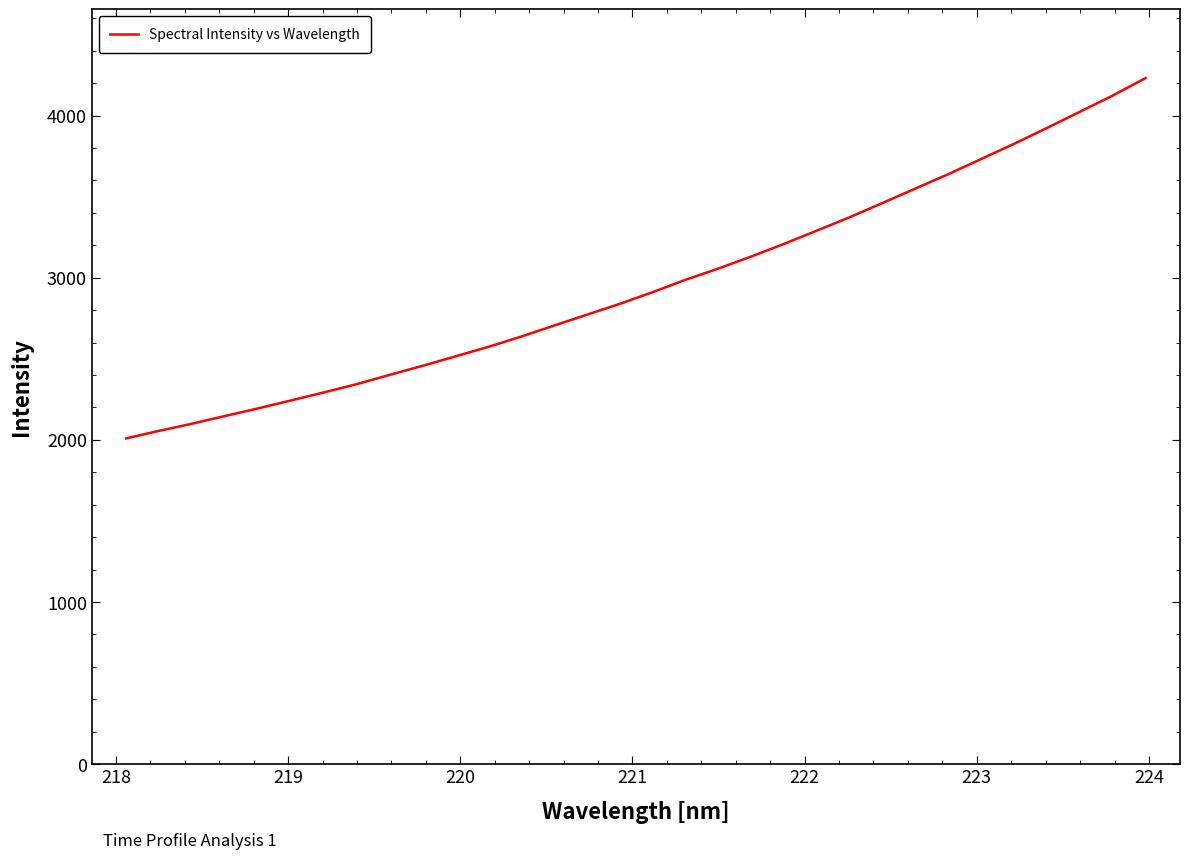

What is the greatest value displayed?

4231.5